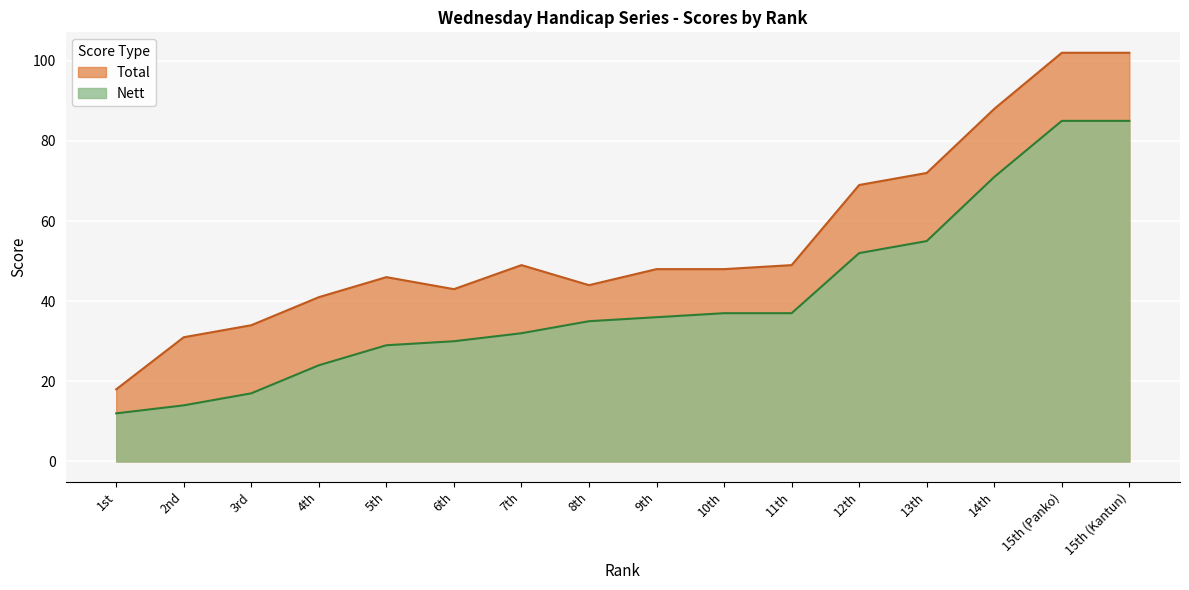

What is the minimum value shown in the chart?

12